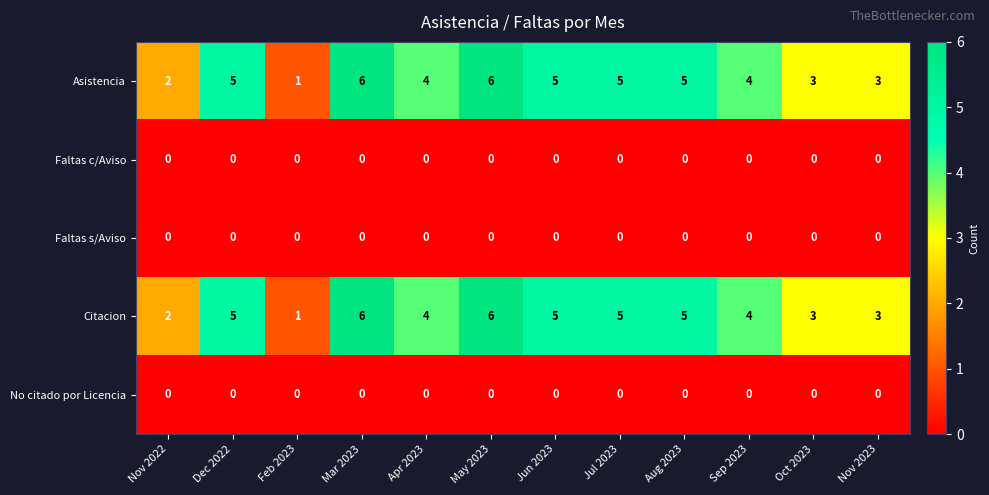

The value of Asistencia at Nov 2023 is 5. True or false?

False